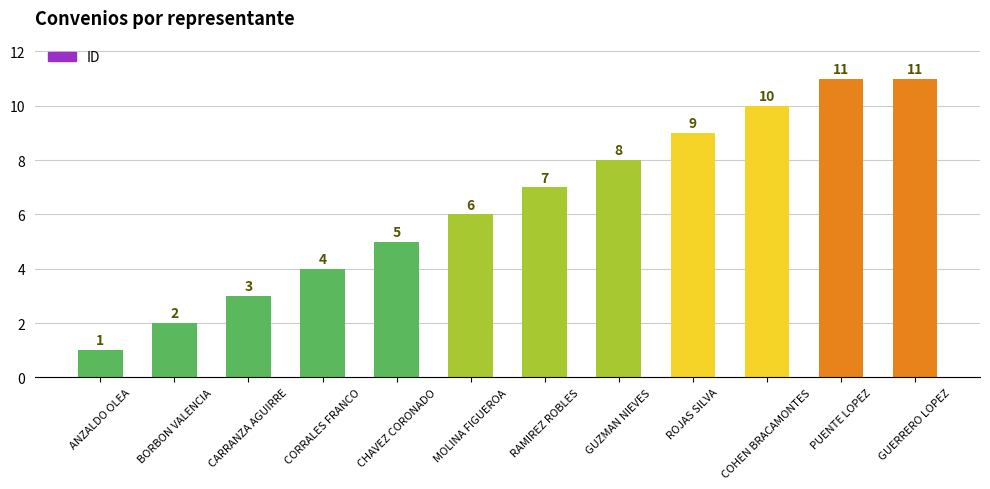

What is the greatest value displayed?

11